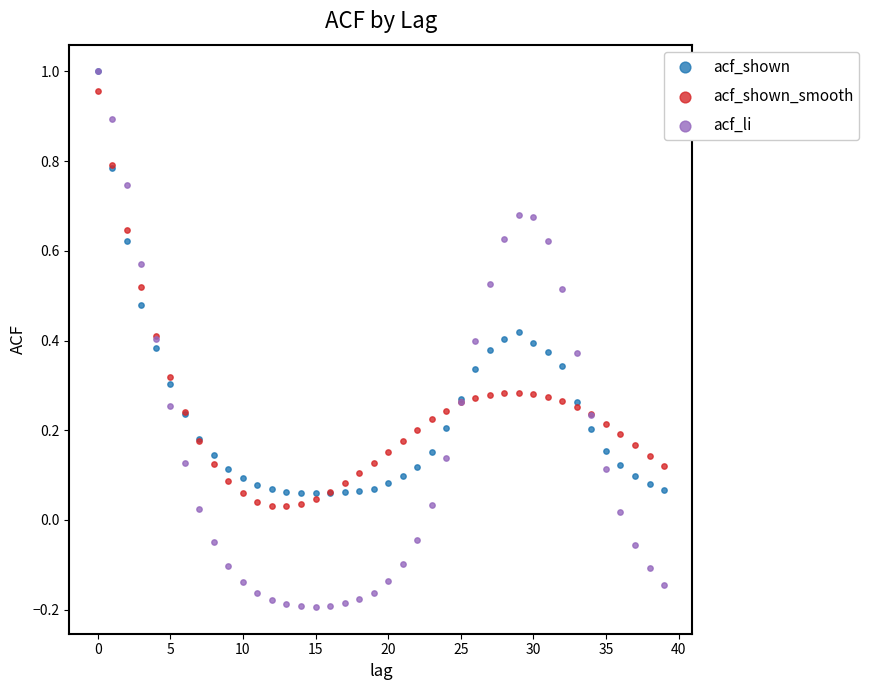

Which series reaches the minimum Y coordinate?

acf_li